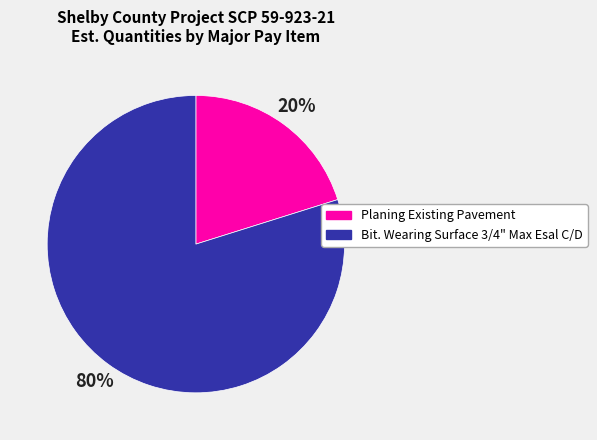

Rank the categories by value from lowest to highest.

Planing Existing Pavement, Bit. Wearing Surface 3/4" Max Esal C/D